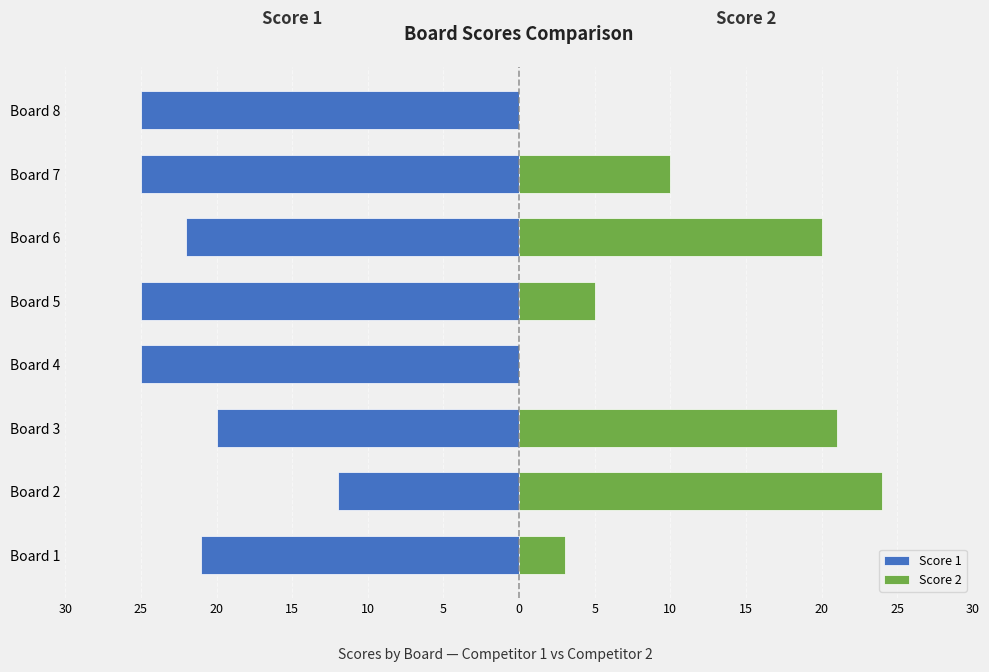

The value of Score 1 at Board 6 is -31. True or false?

False